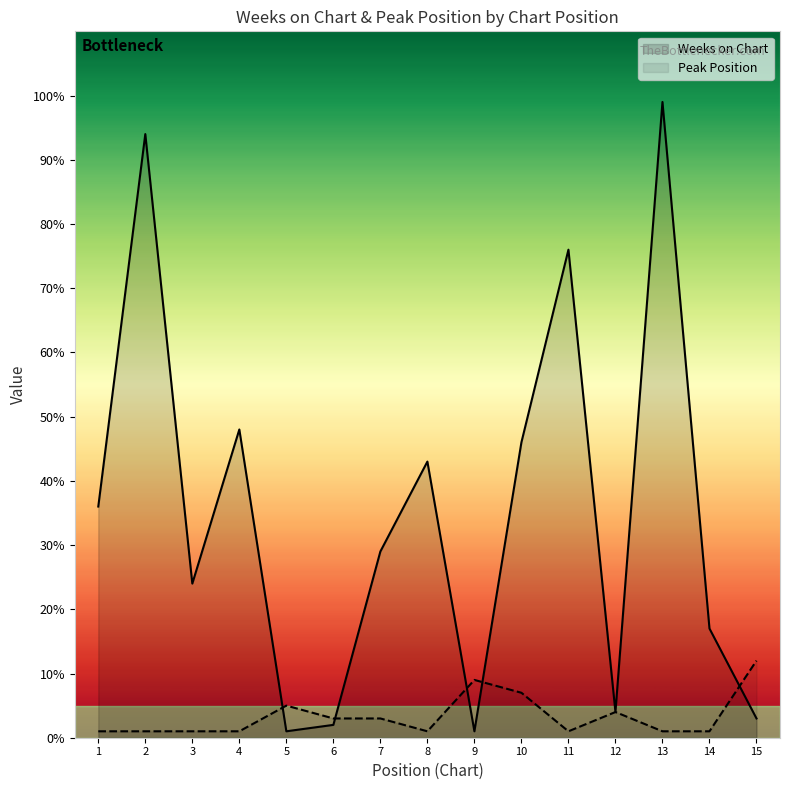

Where do Peak Position and Weeks on Chart first cross each other?

4 and 5